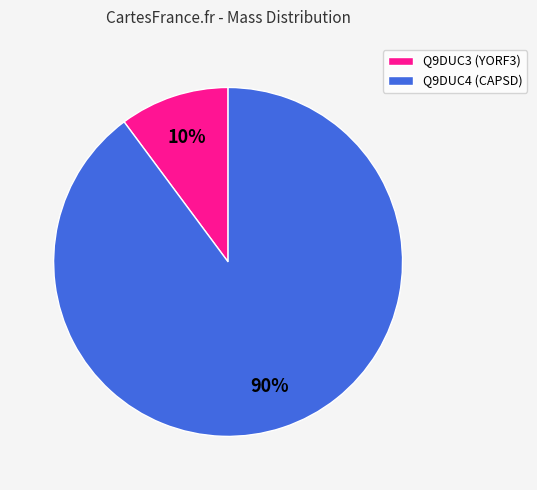

Which slice is the smallest?

Q9DUC3 (YORF3)